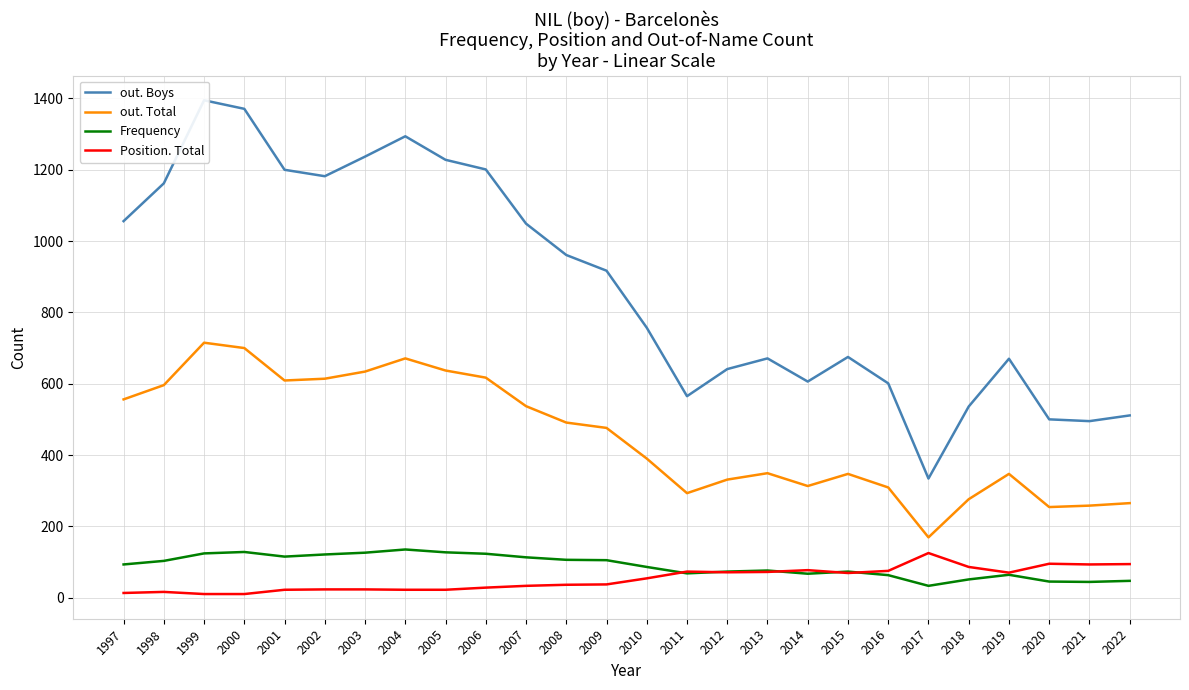

What is the spread (max minus min) of values at 1999?

1385